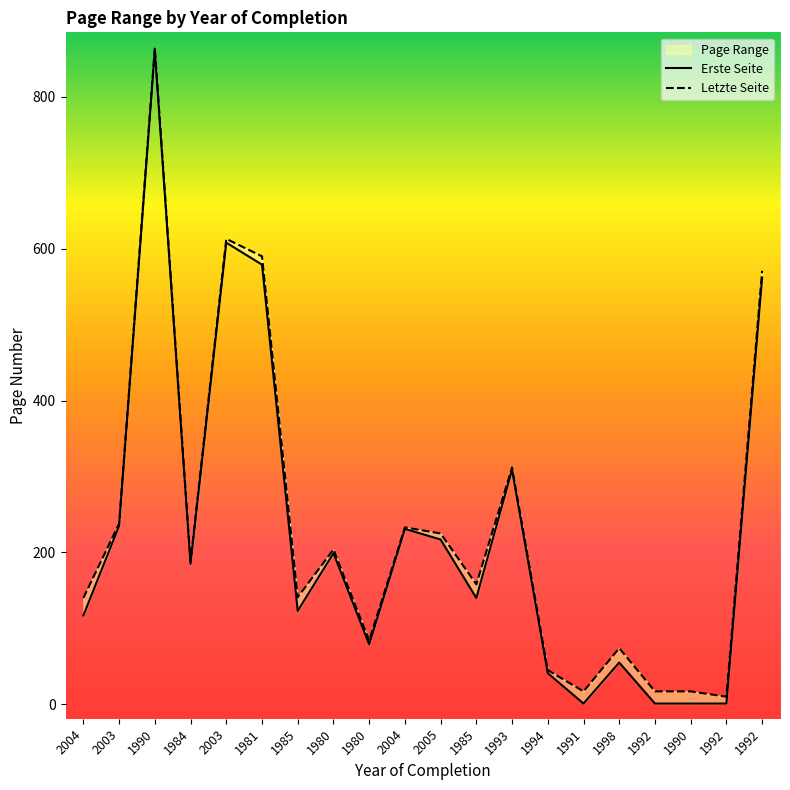

At which category does the chart reach its minimum across all series?

1991